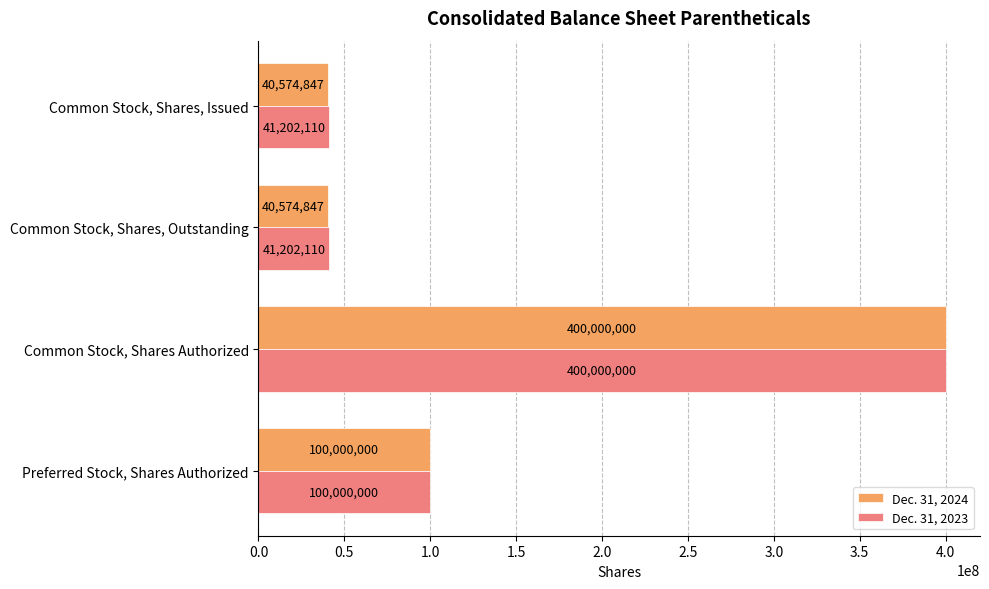

Which series has the largest total across all categories?

Dec. 31, 2023